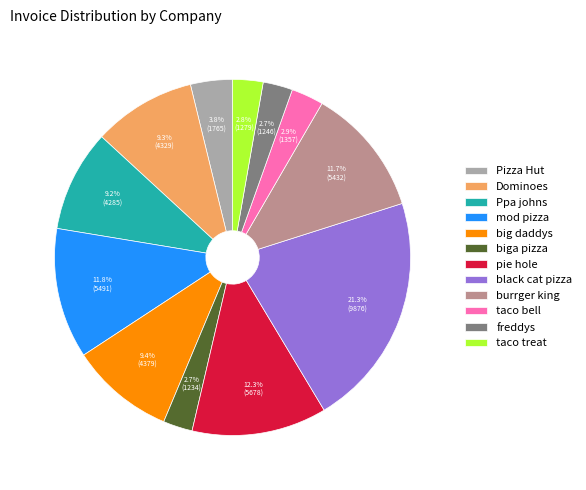

Which category has the biggest portion of the pie?

black cat pizza